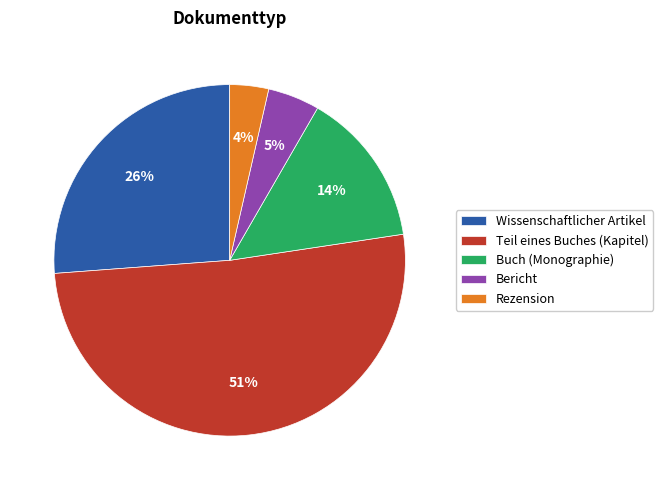

What is the smallest slice in the pie chart?

Rezension